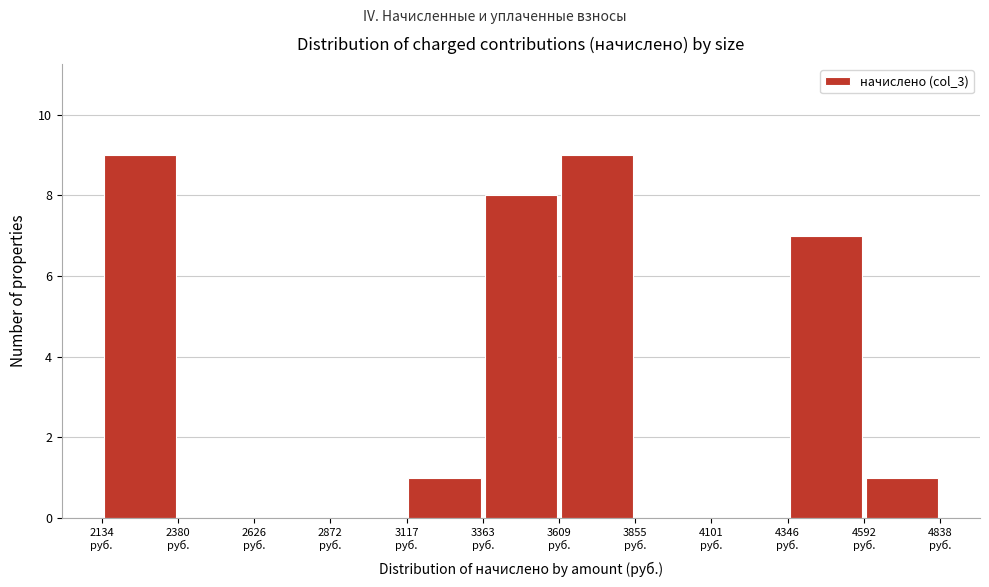

Reading left to right, transcribe this chart: for each bar, give the range it covers on the x-axis and its height. Neither the bar edges nor the heights are printed on the chart, so give them approximately, as read against the axes.

2150 to 2400: 9
2400 to 2650: 0
2650 to 2850: 0
2850 to 3100: 0
3100 to 3350: 1
3350 to 3600: 8
3600 to 3850: 9
3850 to 4100: 0
4100 to 4350: 0
4350 to 4600: 7
4600 to 4850: 1